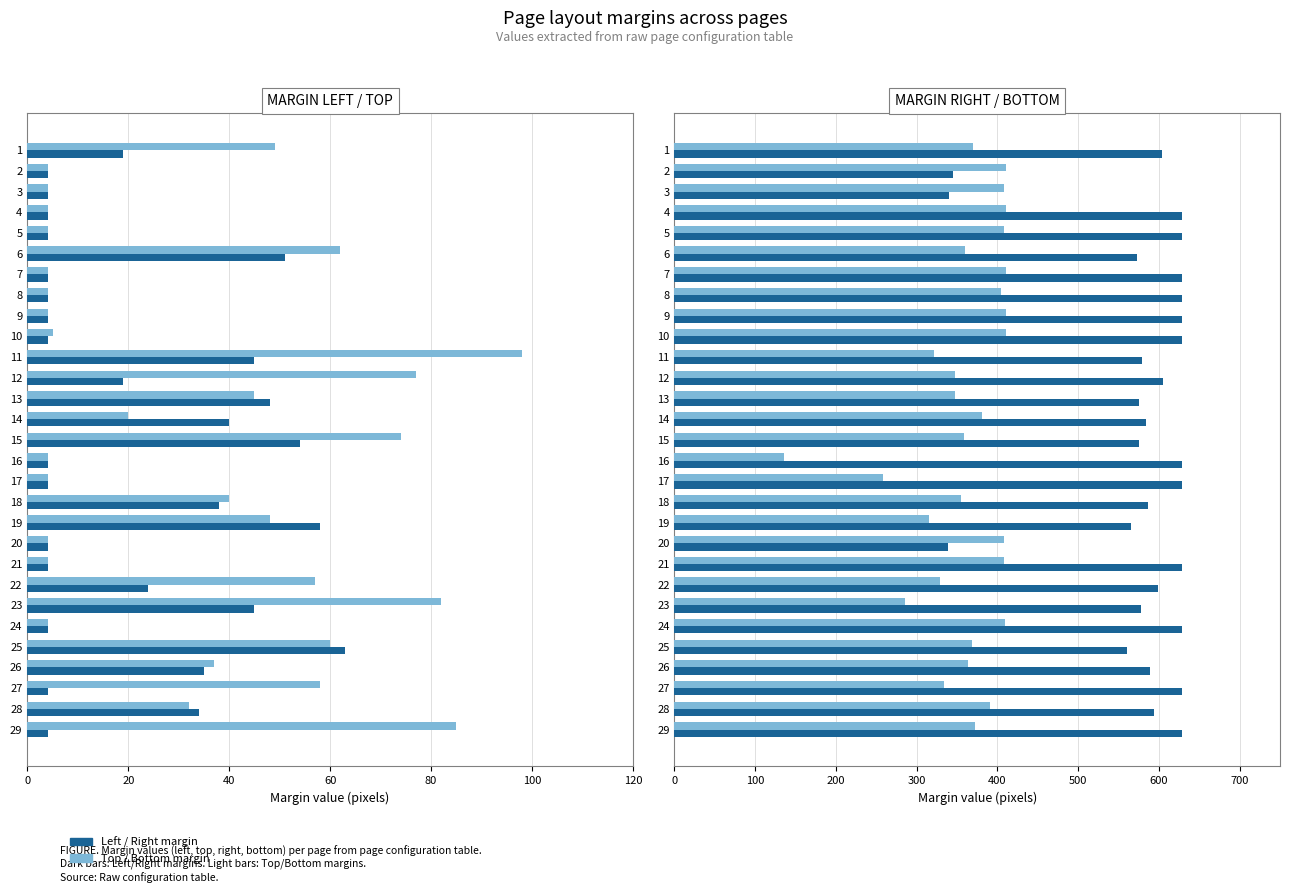

Which series has the largest range (max minus min)?

dnMarginRight